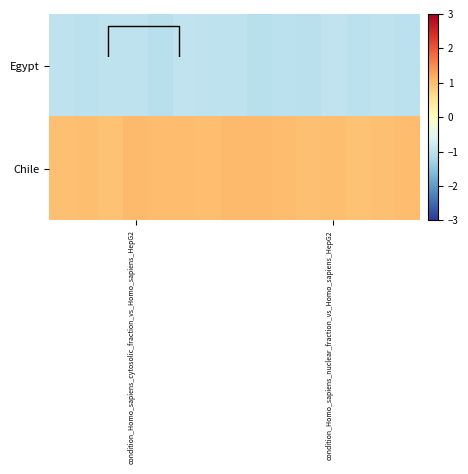

List the series in order of their overall mean, lowest first.

Egypt, Chile